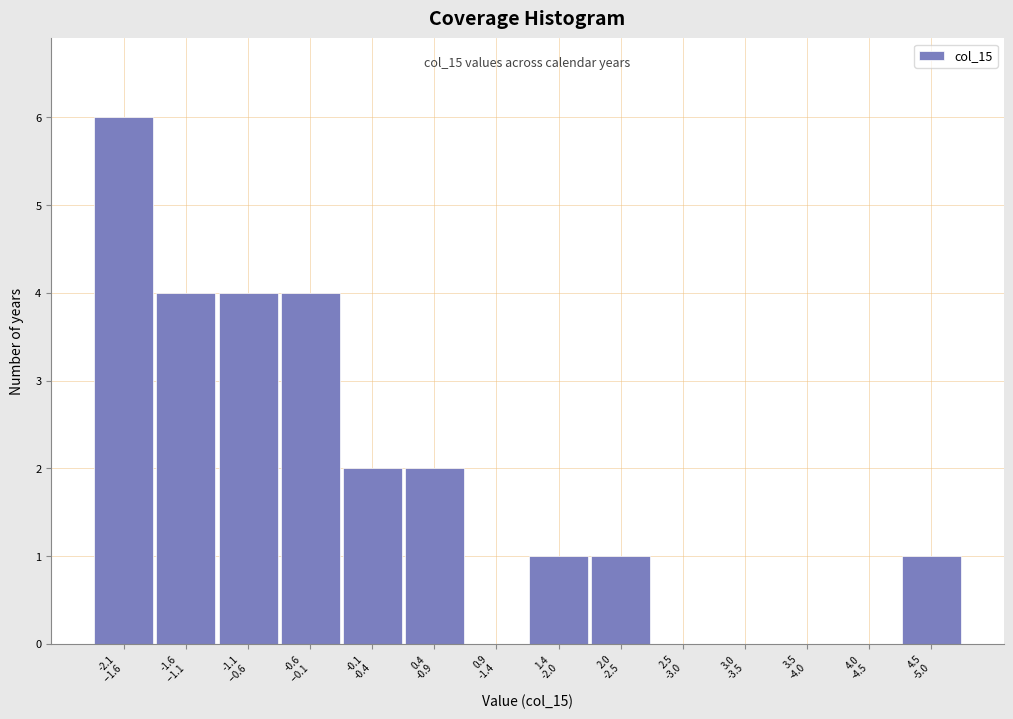

What is the sum of all values?

25